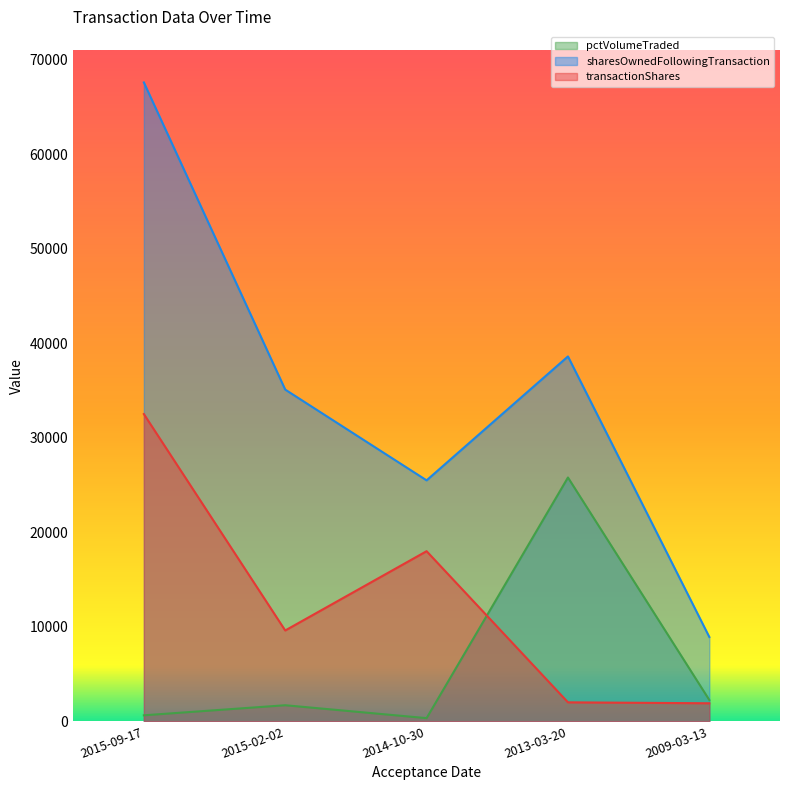

What is the label of the 5th point from the left?

2009-03-13